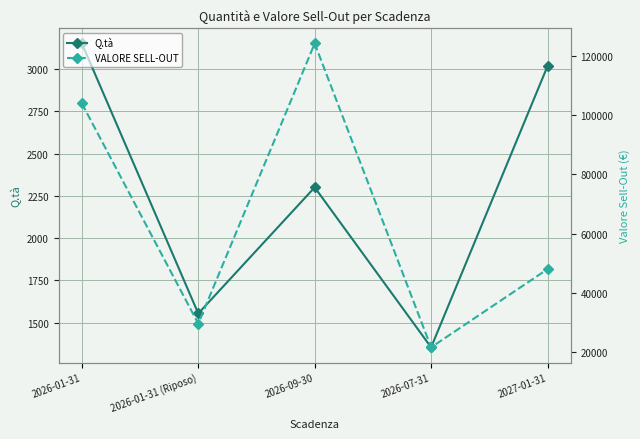

At which label does Q.tà first exceed 2300?

2026-01-31